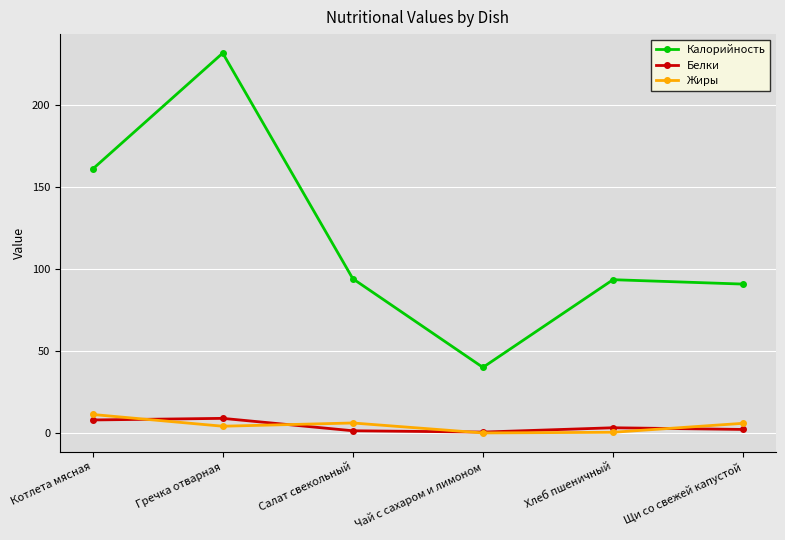

True or false: Калорийность has more than 2 points higher than both neighbors.

False